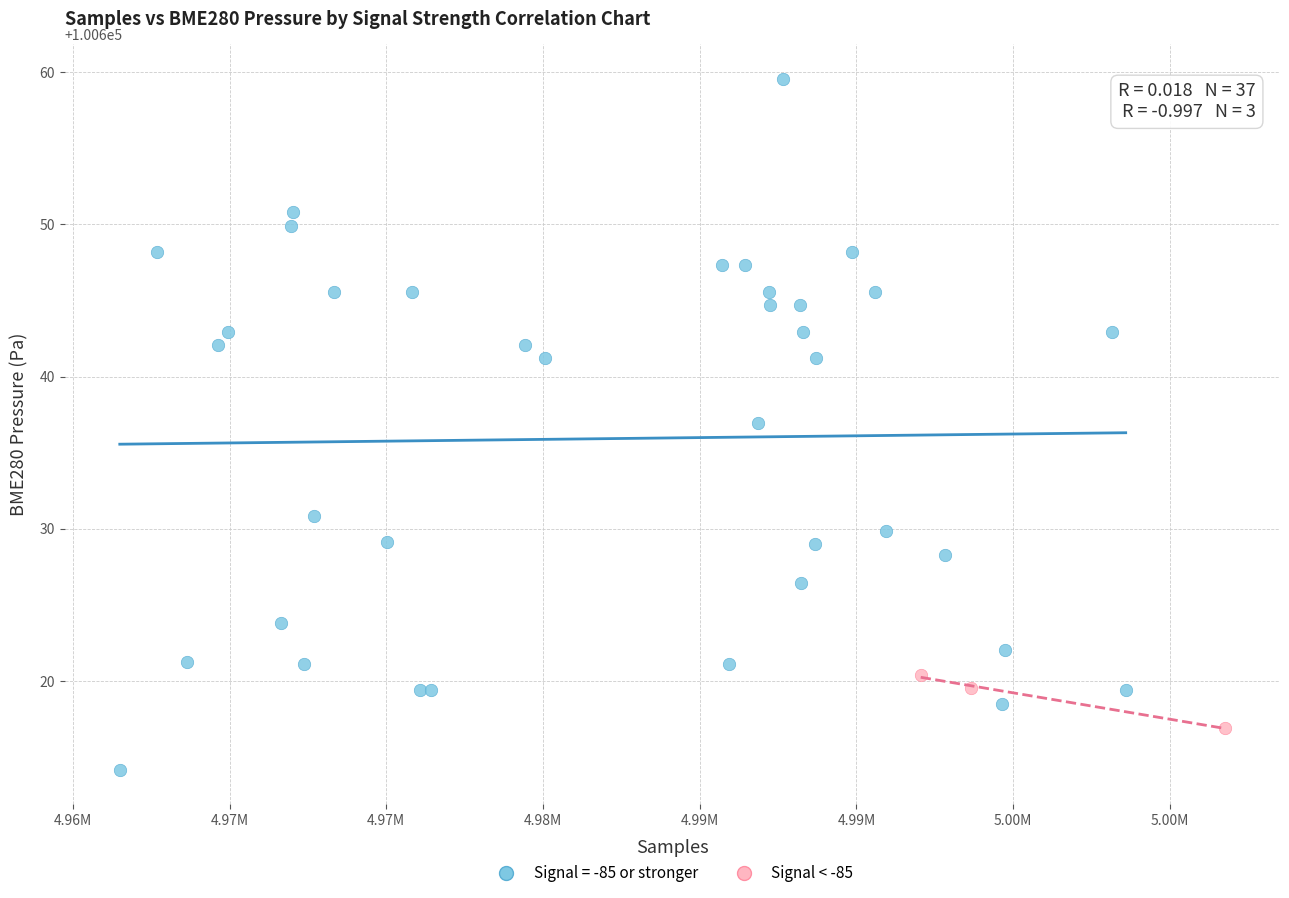

Which series reaches the minimum Y coordinate?

Signal = -85 or stronger